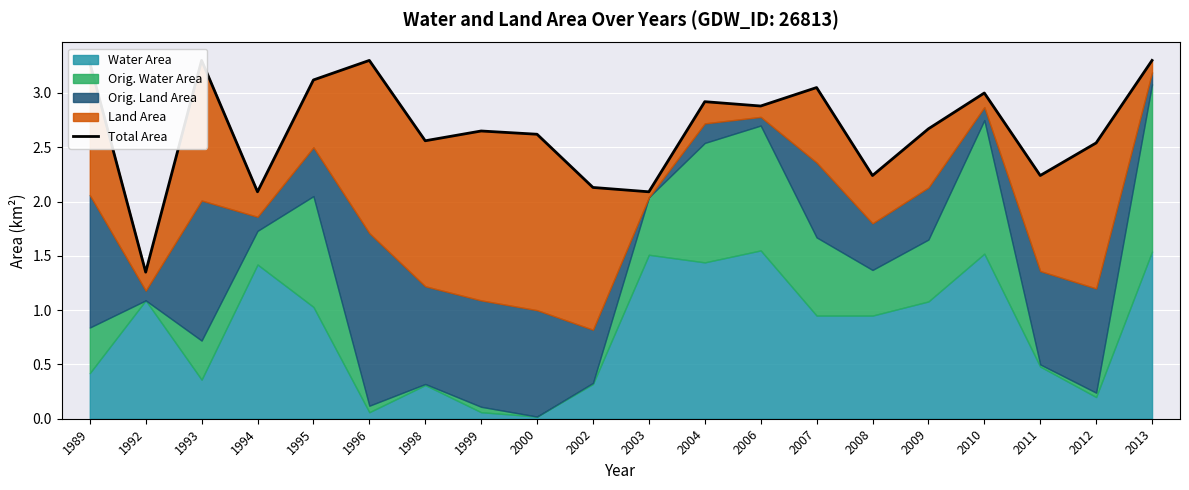

Reading left to right, transcribe all the data shown in this chart.

1989=3.3	1992=1.4	1993=3.3	1994=2.1	1995=3.1	1996=3.3	1998=2.6	1999=2.7	2000=2.6	2002=2.1	2003=2.1	2004=2.9	2006=2.9	2007=3.0	2008=2.2	2009=2.7	2010=3.0	2011=2.2	2012=2.5	2013=3.3